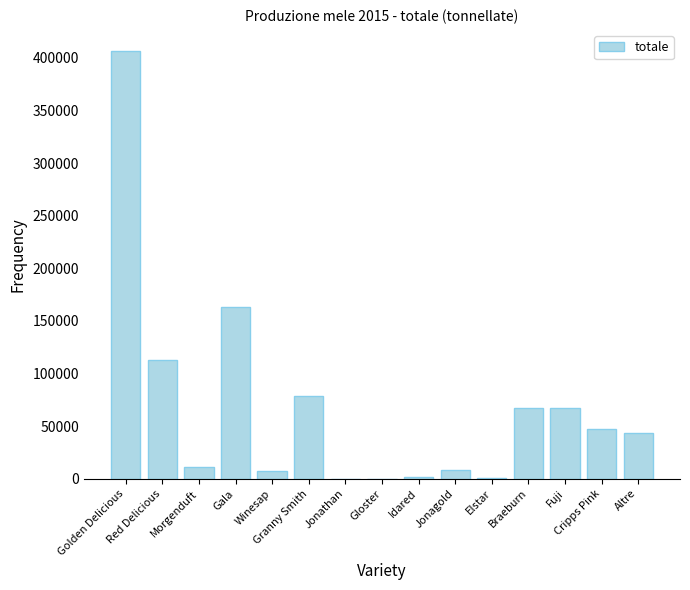

Does the chart contain stacked bars?

No